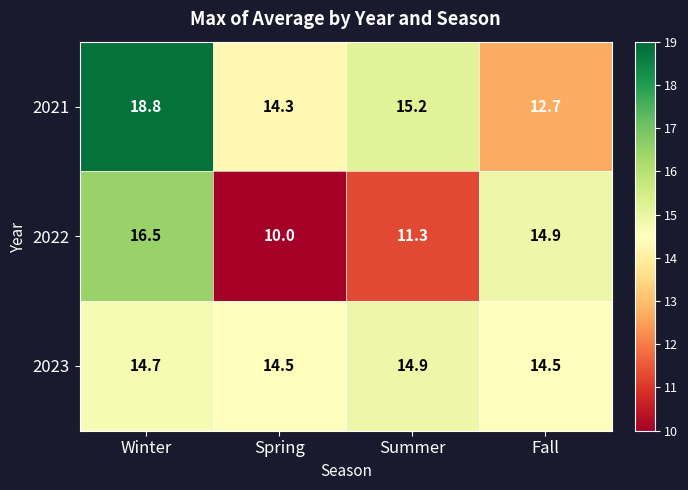

What is the difference between the 2022 values at Summer and Fall?

3.6